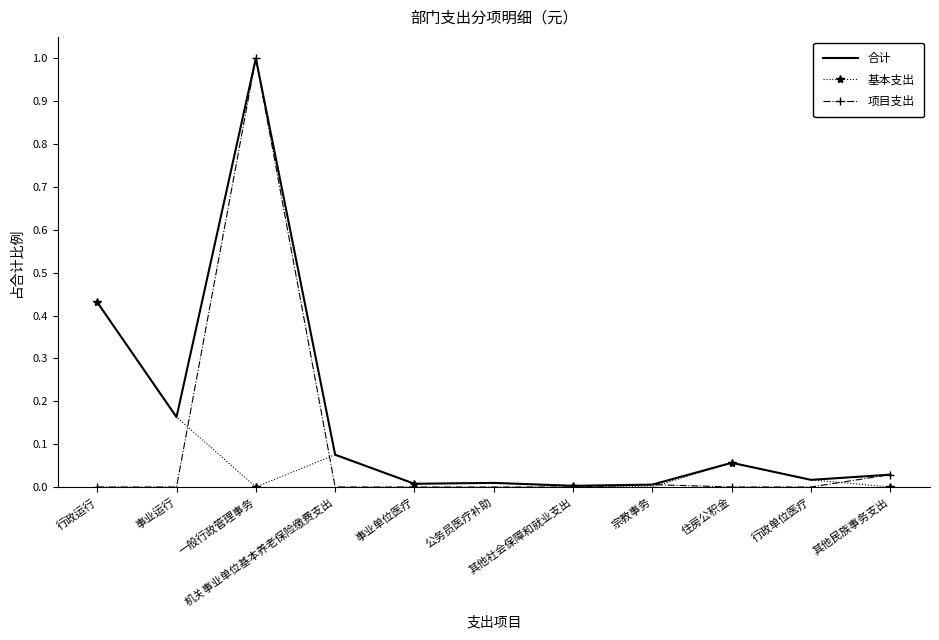

Rank the series by their average value, from highest to lowest.

合计, 项目支出, 基本支出